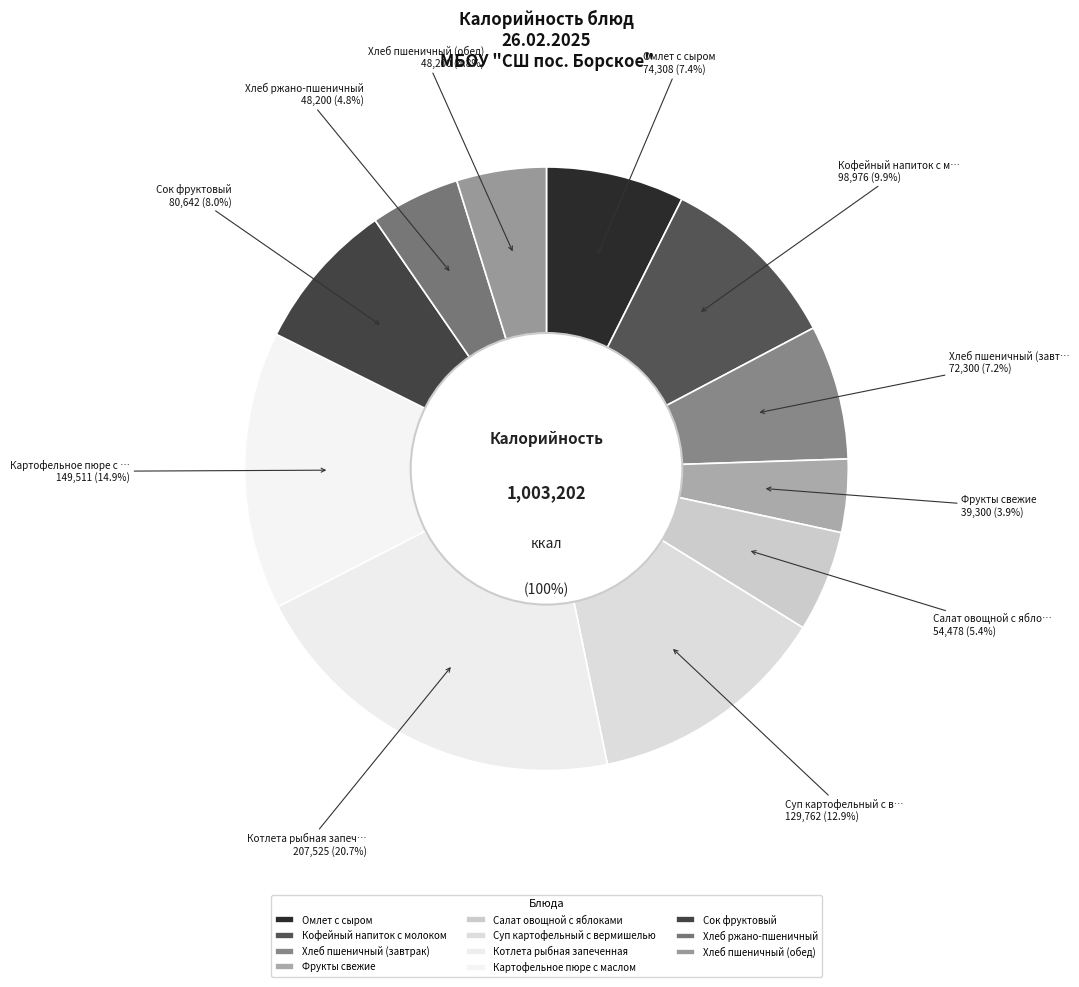

To the nearest percent, what percentage of the pie is Хлеб ржано-пшеничный?

5%